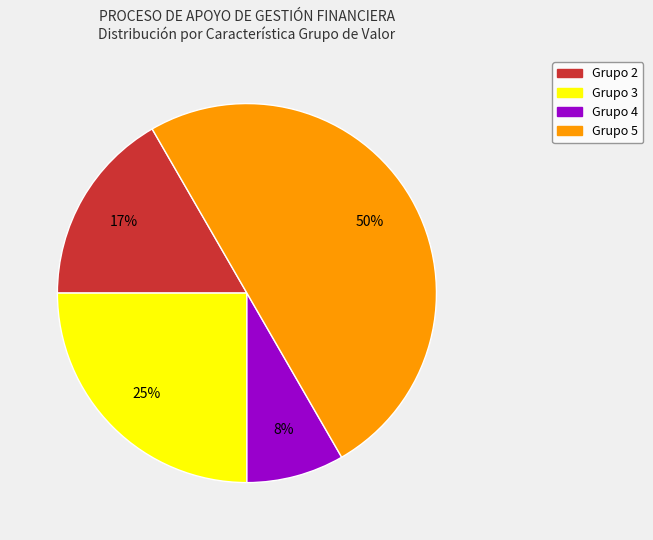

To the nearest percent, what is the difference between the largest and smallest slice percentages?

42%